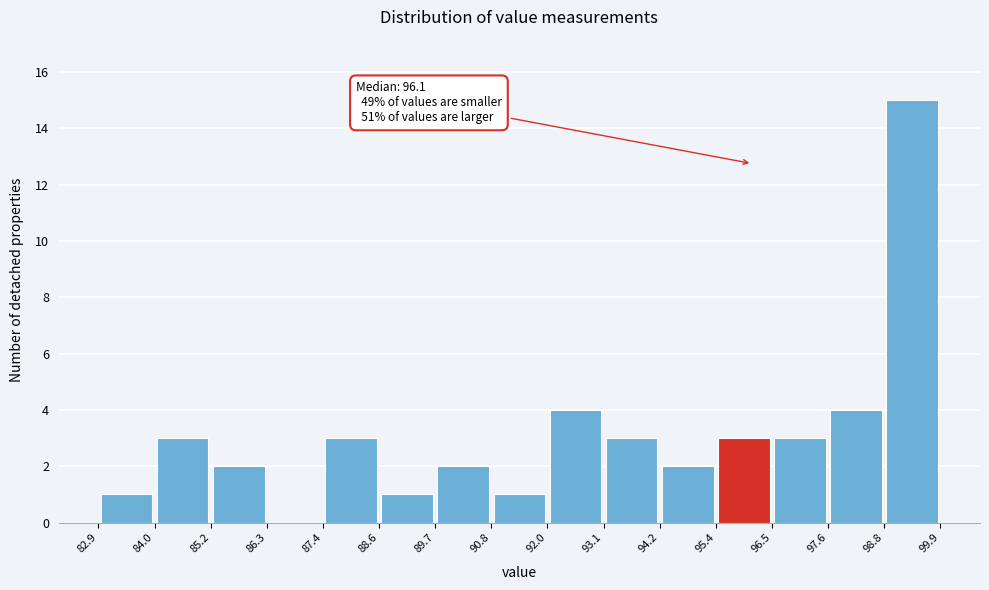

Over which range of the x-axis is the bar tallest?

98.8 to 99.9